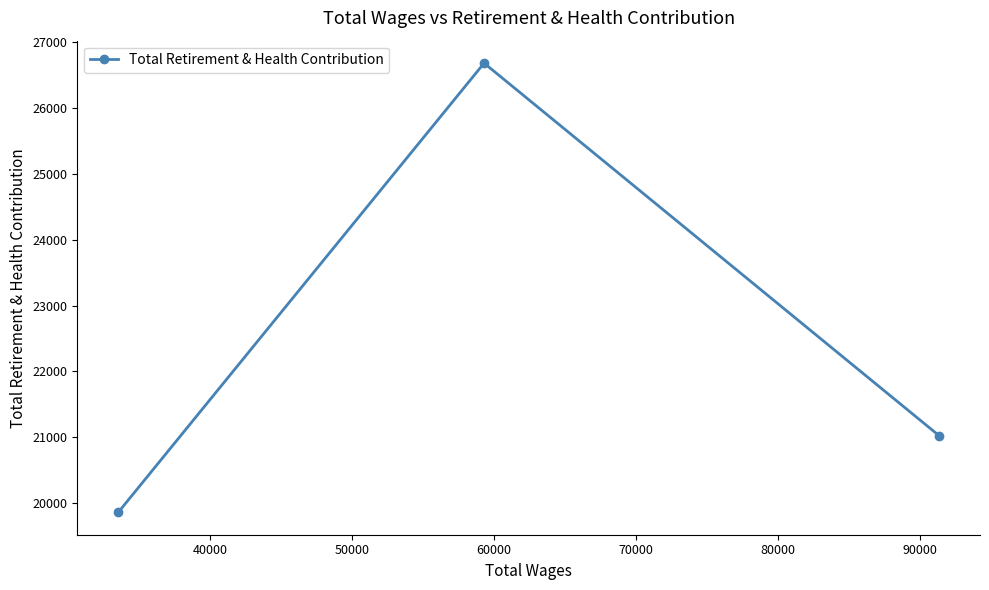

What is the greatest value displayed?

26681